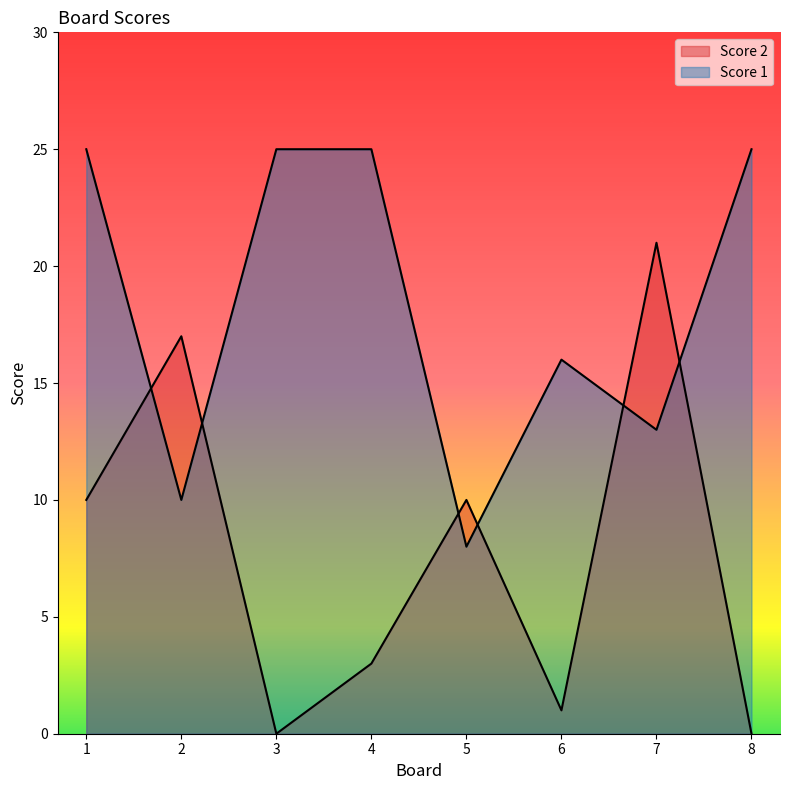

True or false: Score 1 and Score 2 intersect in this chart.

True